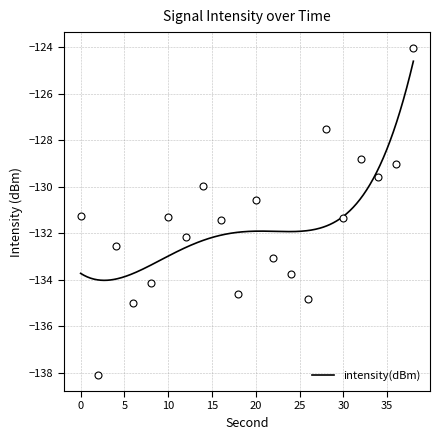

Reading left to right, list all the values displayed in this chart.

-131.2	-138.1	-132.5	-135.0	-134.1	-131.3	-132.2	-129.9	-131.4	-134.6	-130.6	-133.0	-133.7	-134.8	-127.5	-131.3	-128.8	-129.6	-129.0	-124.0